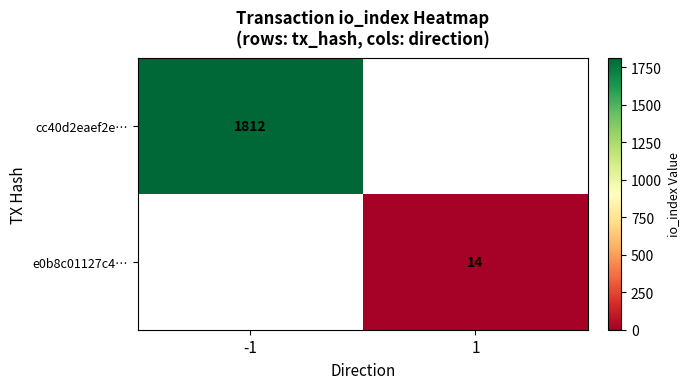

The value of cc40d2eaef2e… at -1 is 789. True or false?

False